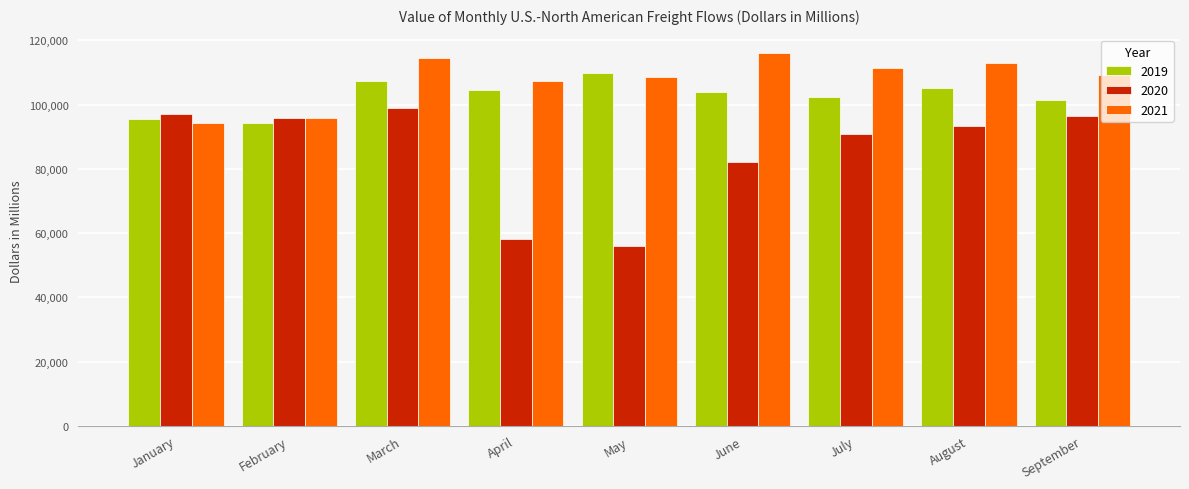

At which category is the sum across all series the highest?

March